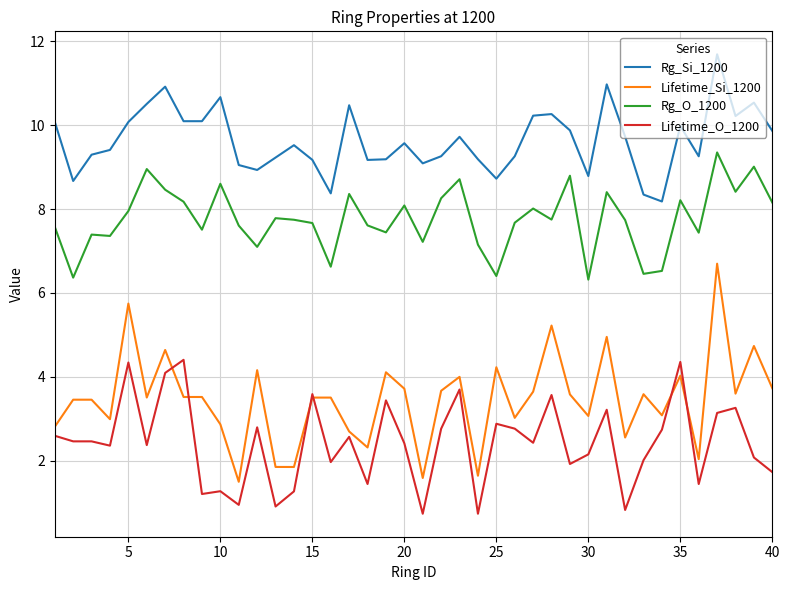

What is the greatest value displayed?

11.7